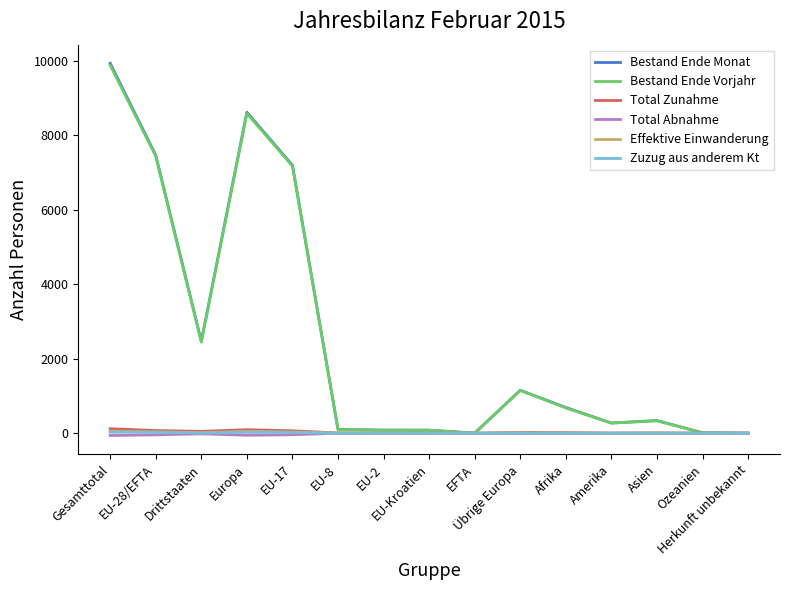

Which series changed the most between Drittstaaten and EU-2?

Bestand Ende Monat